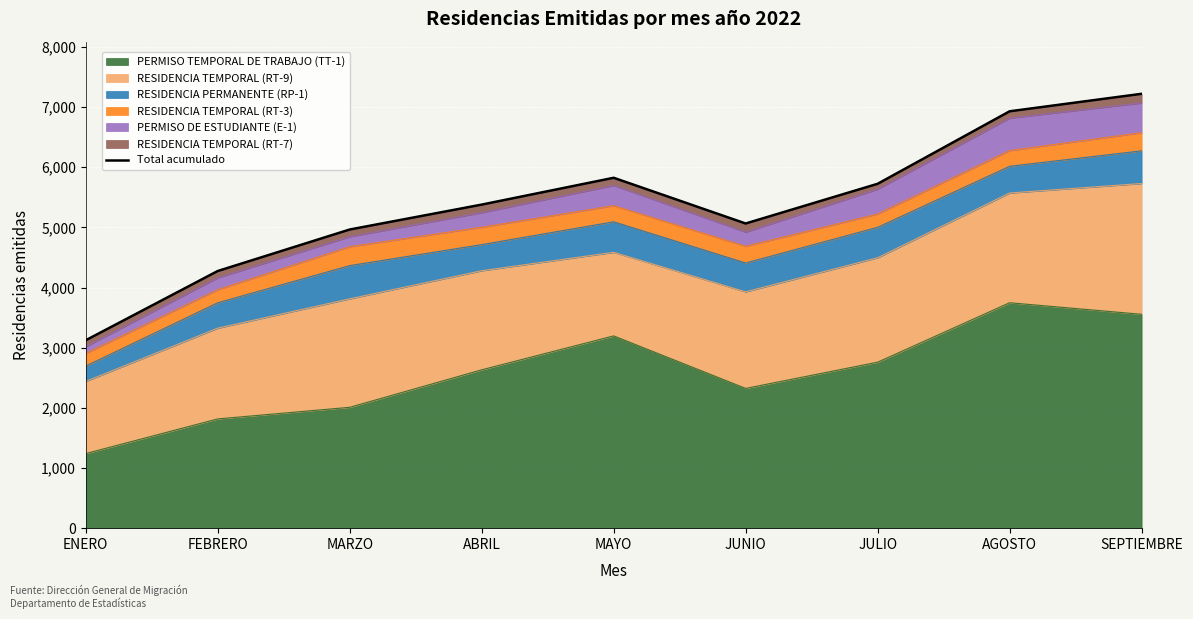

Reading left to right, list all the values displayed in this chart.

3123	4274	4964	5378	5824	5064	5724	6929	7220